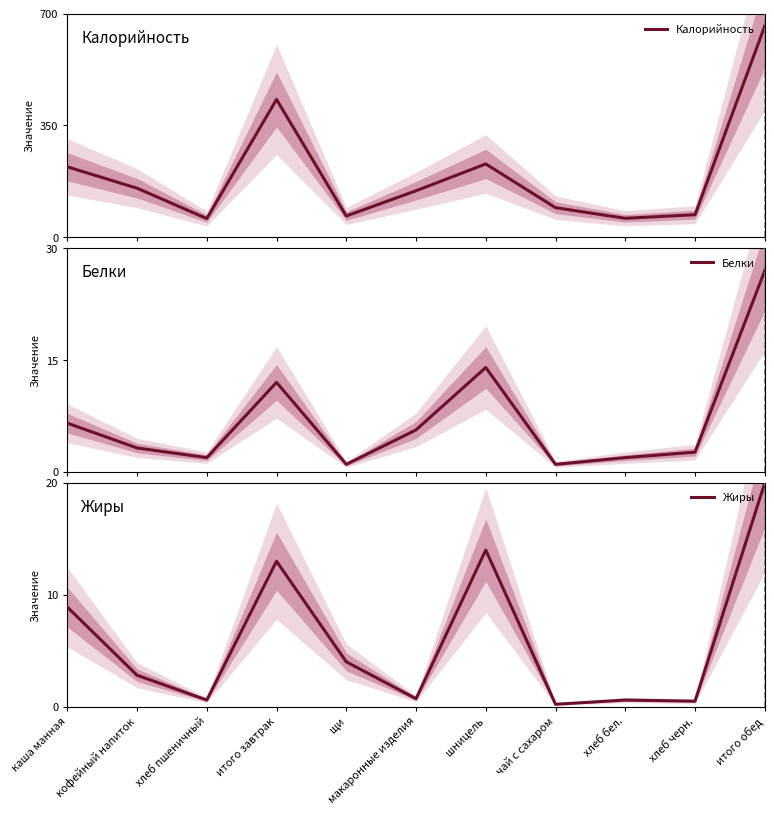

What is the label of the 11th point from the right?

каша манная